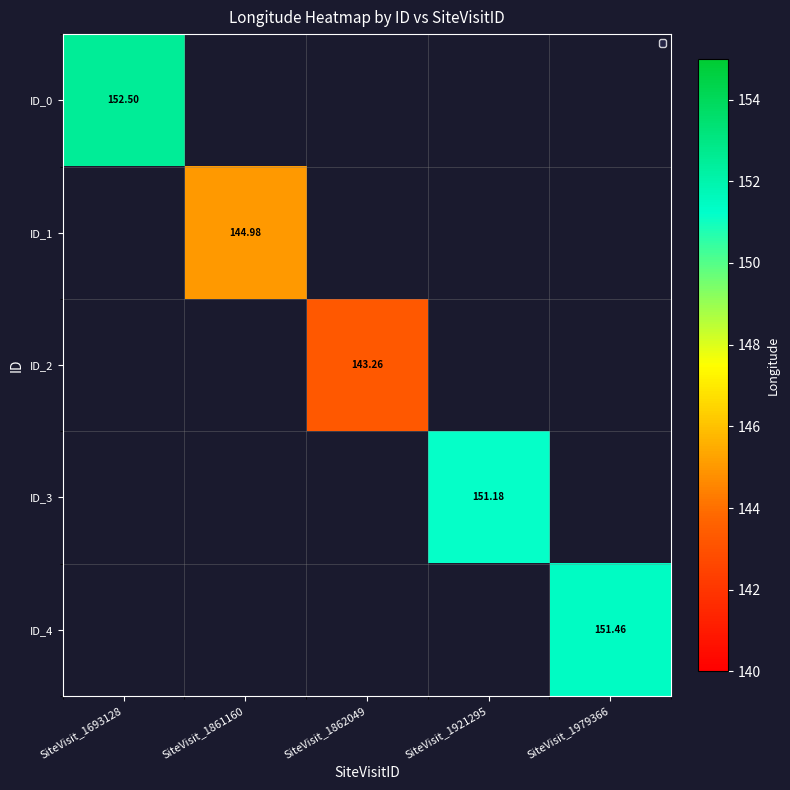

Is the value of ID_0 at SiteVisit_1693128 greater than the value of ID_1 at SiteVisit_1861160?

Yes